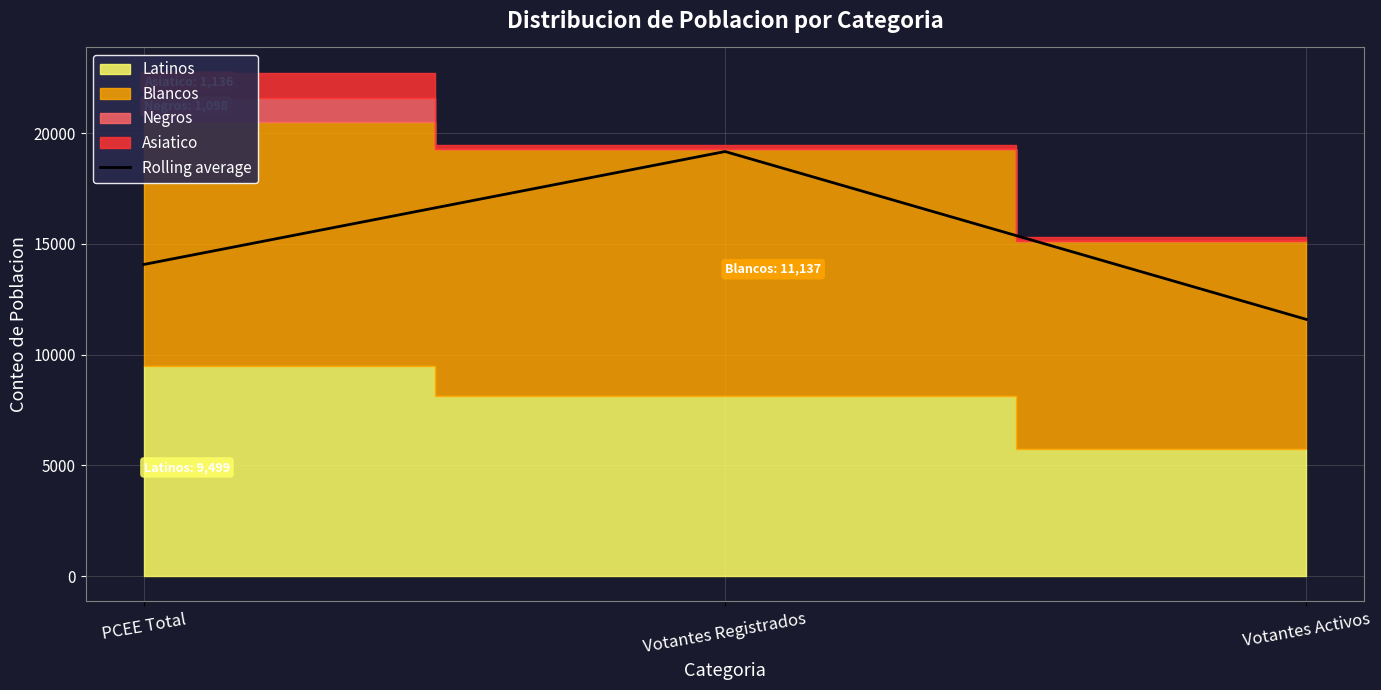

What is the label of the 1st point from the left?

PCEE Total